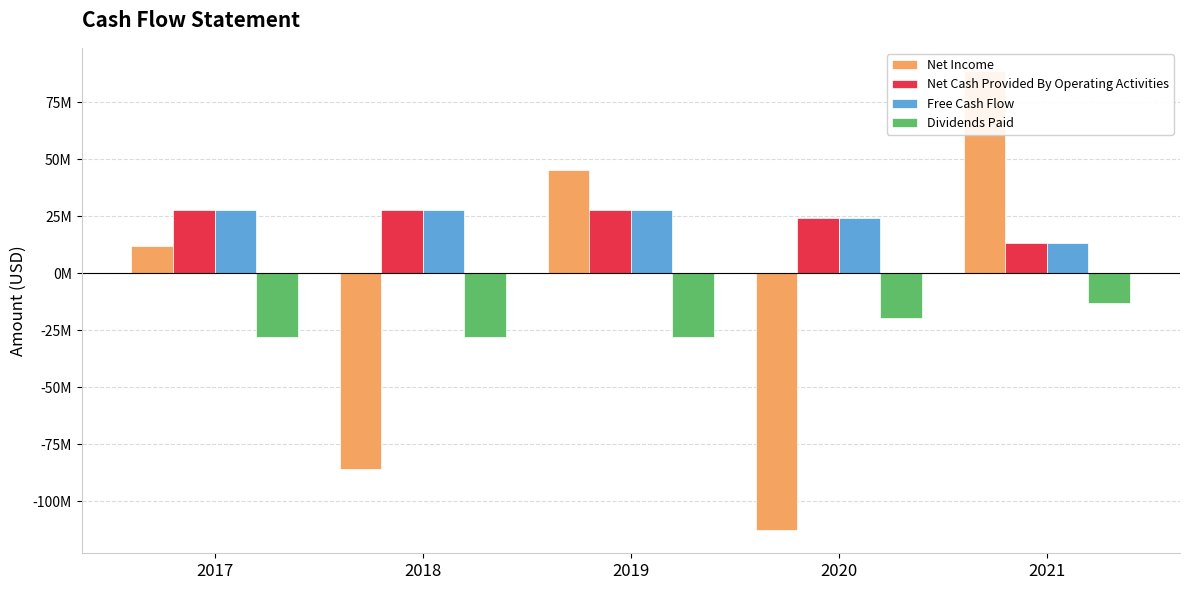

At which category is the sum across all series the highest?

2021